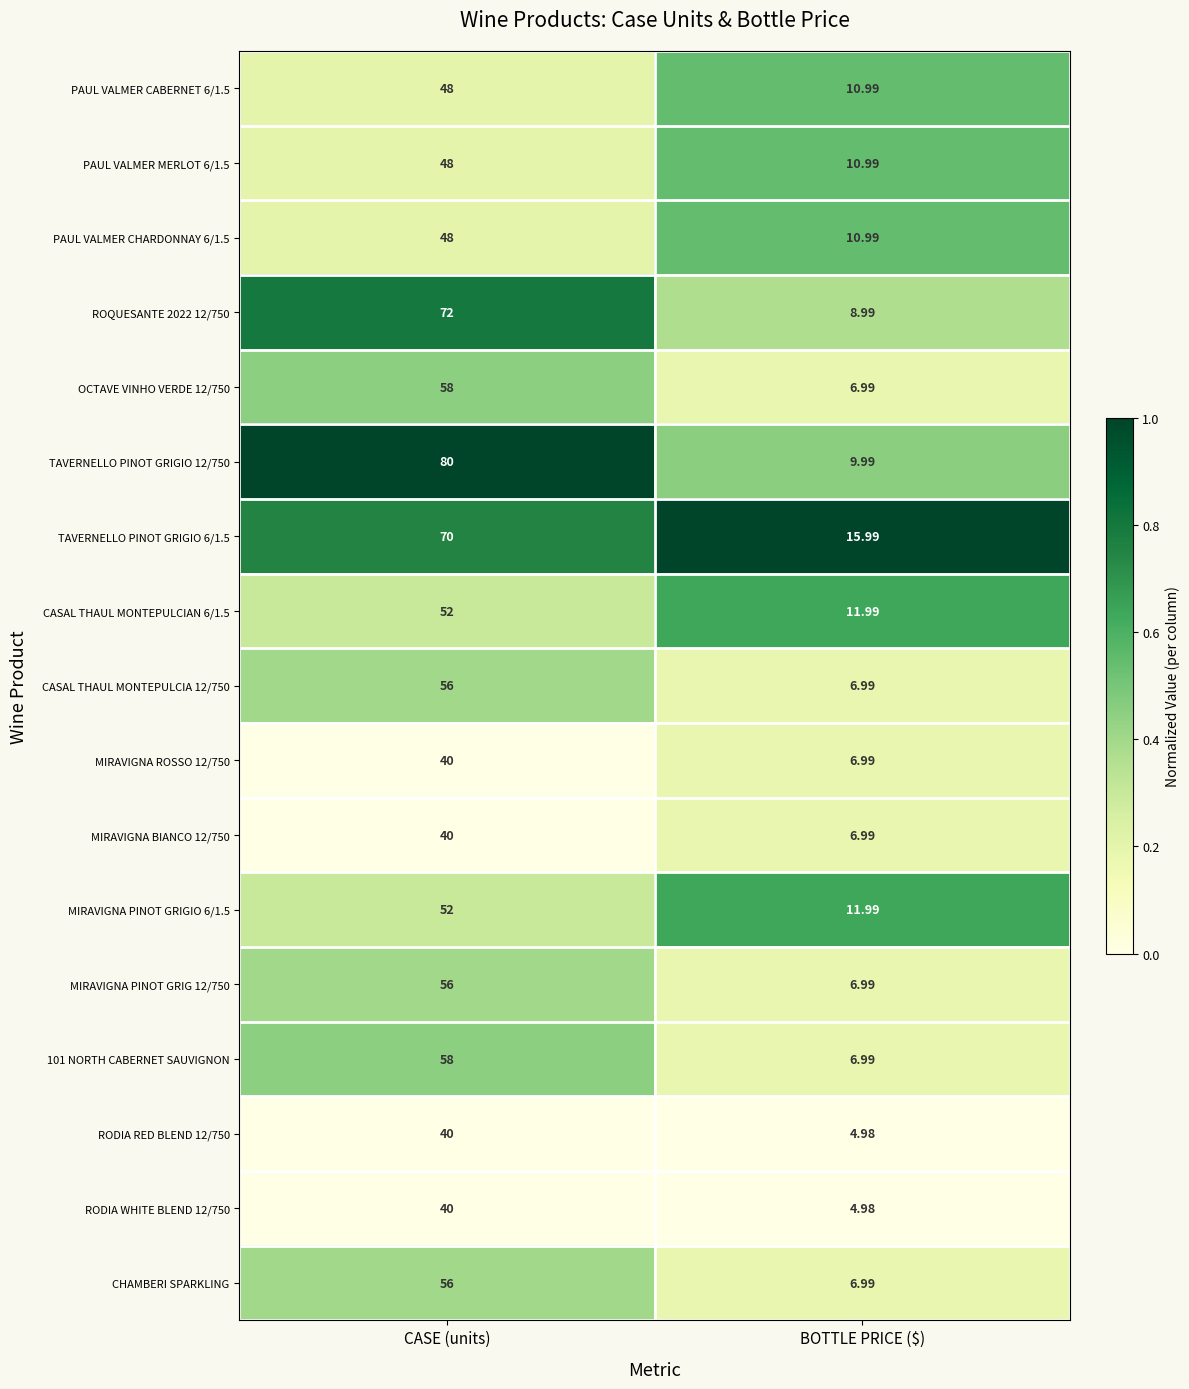

Rank the categories by MIRAVIGNA ROSSO 12/750 value from lowest to highest.

BOTTLE PRICE ($), CASE (units)